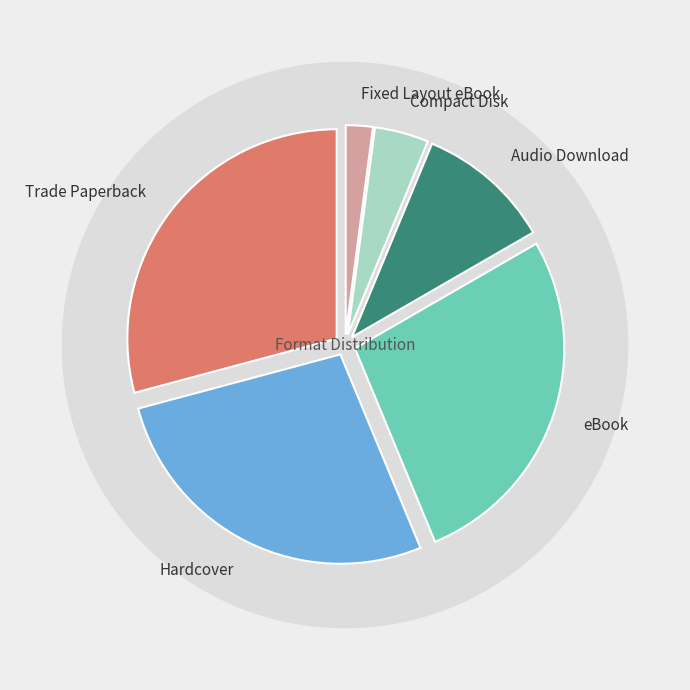

To the nearest percent, what is the combined percentage of Hardcover and Audio Download?

38%